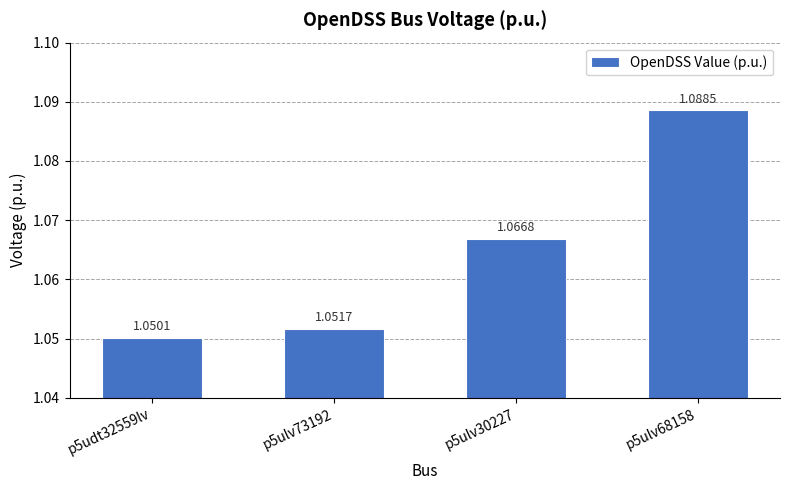

What is the sum of the values at p5ulv30227 and p5udt32559lv?

2.1